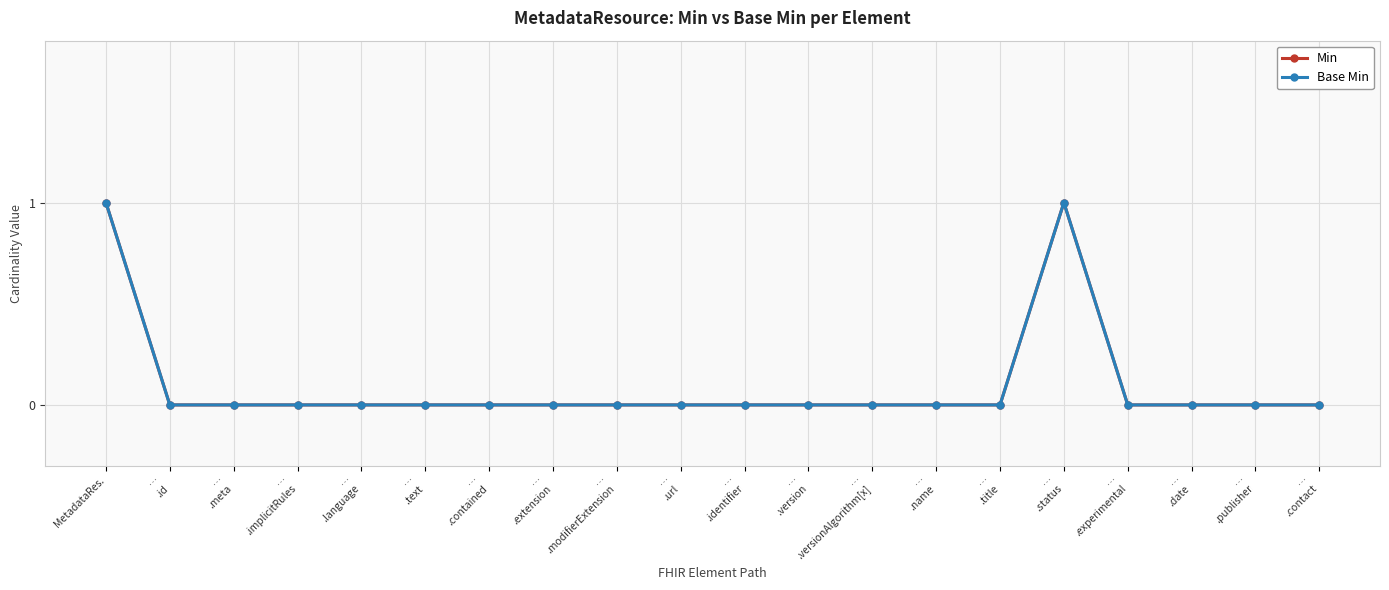

What is the label of the 10th point from the right?

…
.identifier